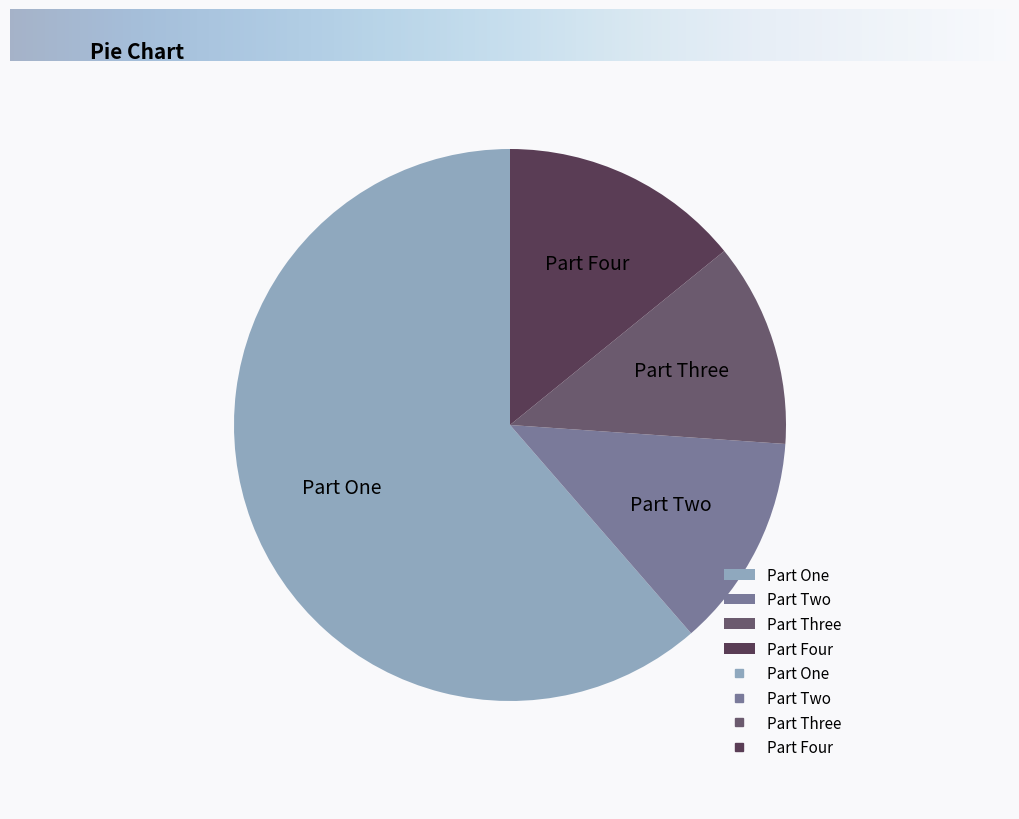

Between Part Three and Part Two, which is larger?

Part Two